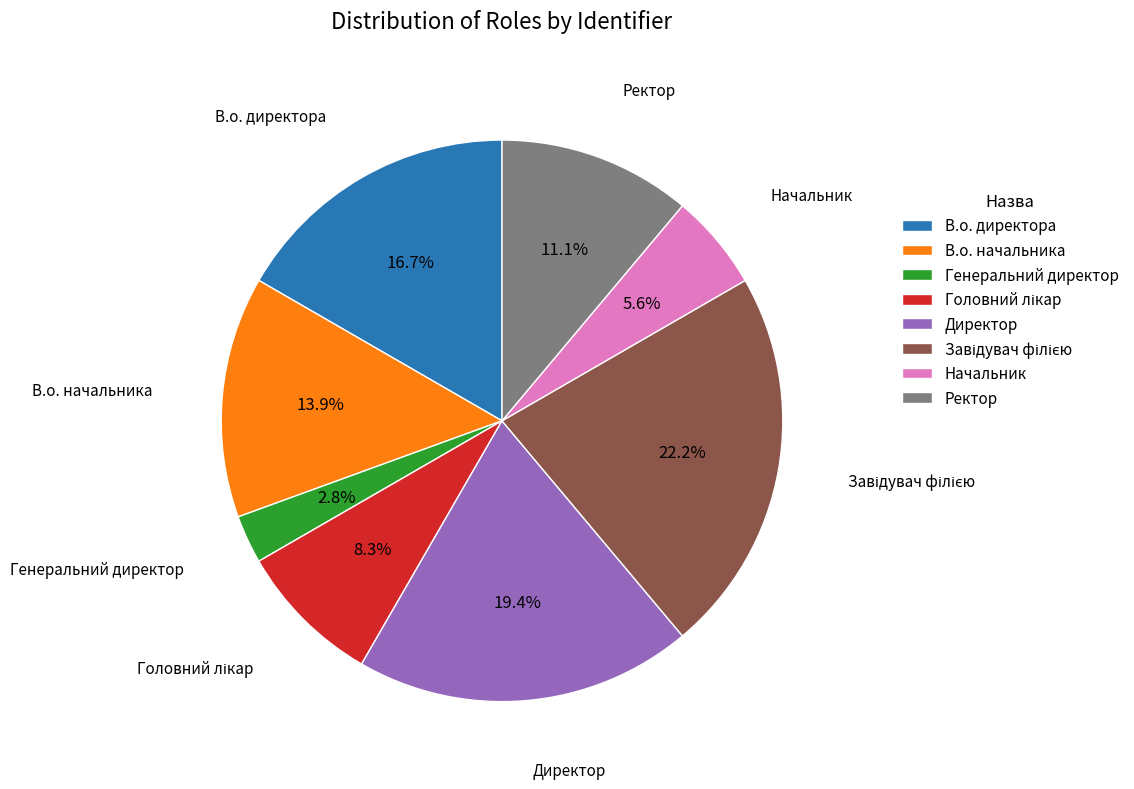

Between В.о. начальника and Директор, which is larger?

Директор